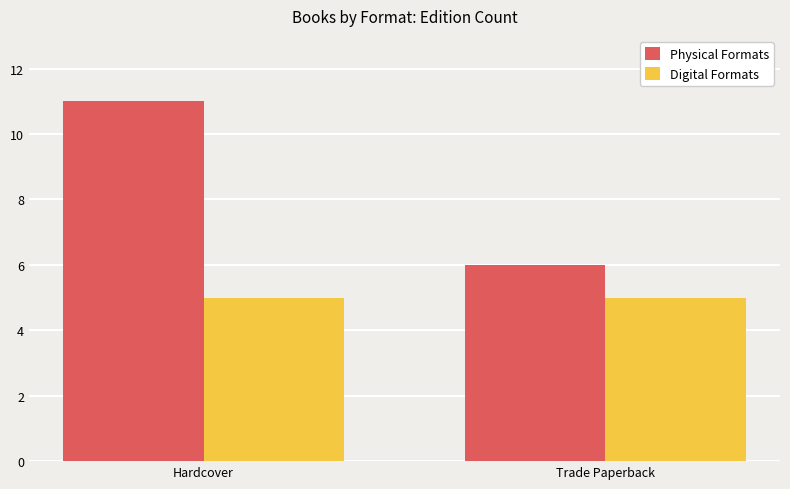

What is the highest value of the Digital Formats series?

5